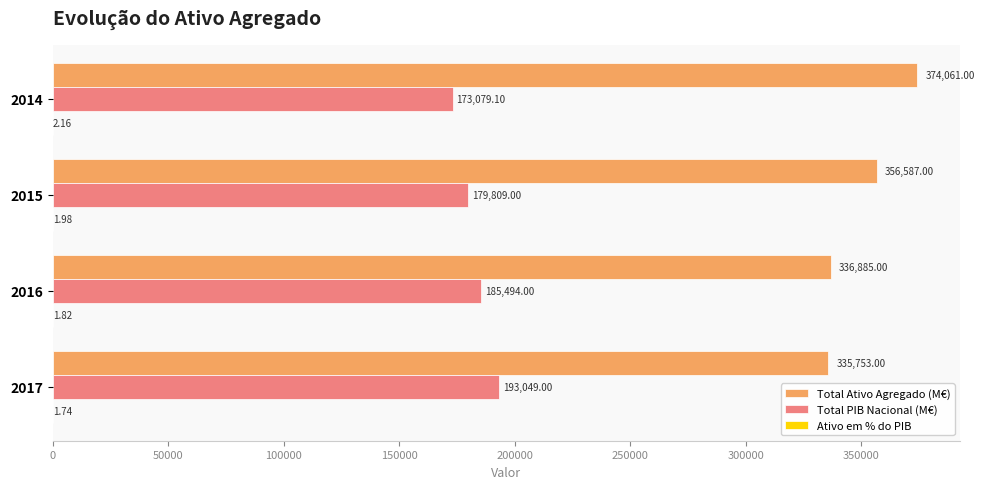

Which series has the largest total across all categories?

Total Ativo Agregado (M€)